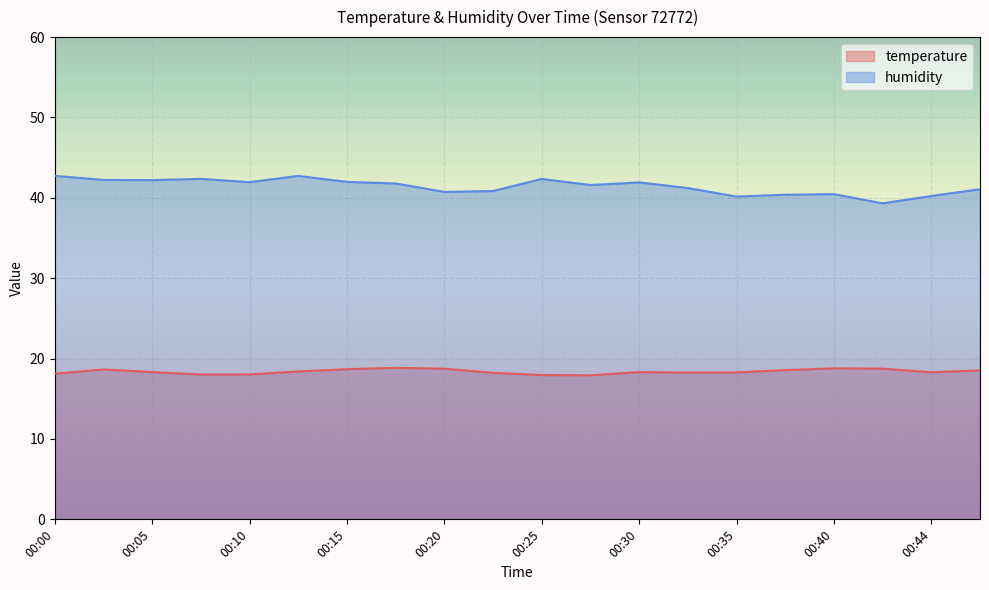

True or false: humidity and temperature intersect in this chart.

False